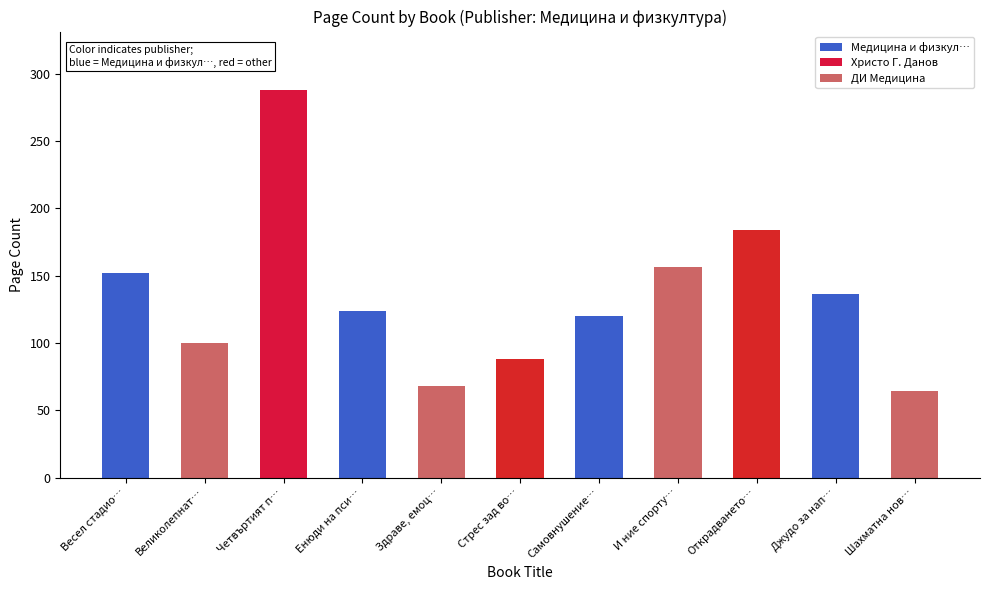

What is the label of the 2nd bar from the left?

Великолепнат…